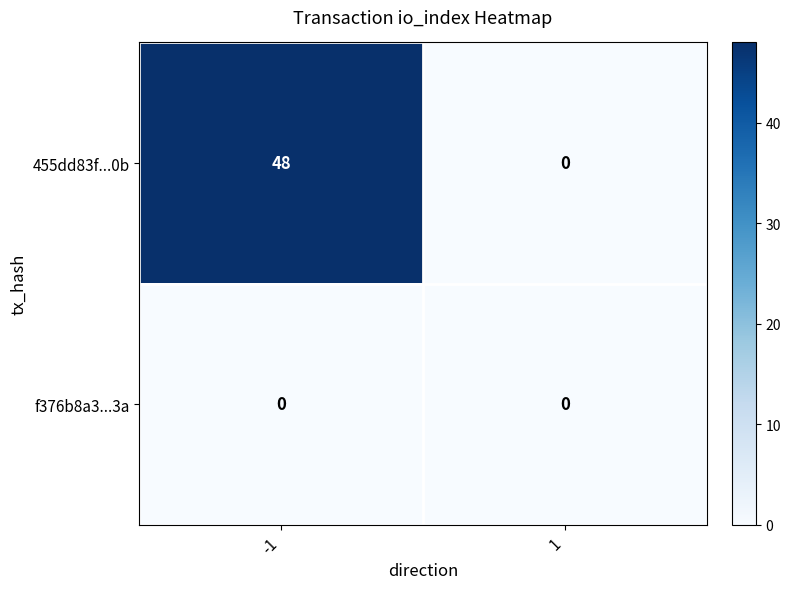

At which category is the sum across all series the highest?

-1